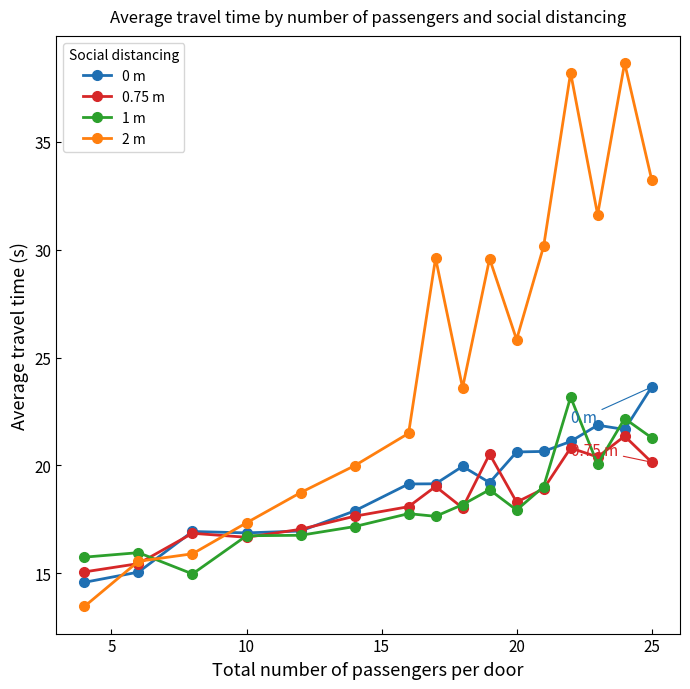

Which series has the largest range (max minus min)?

2 m